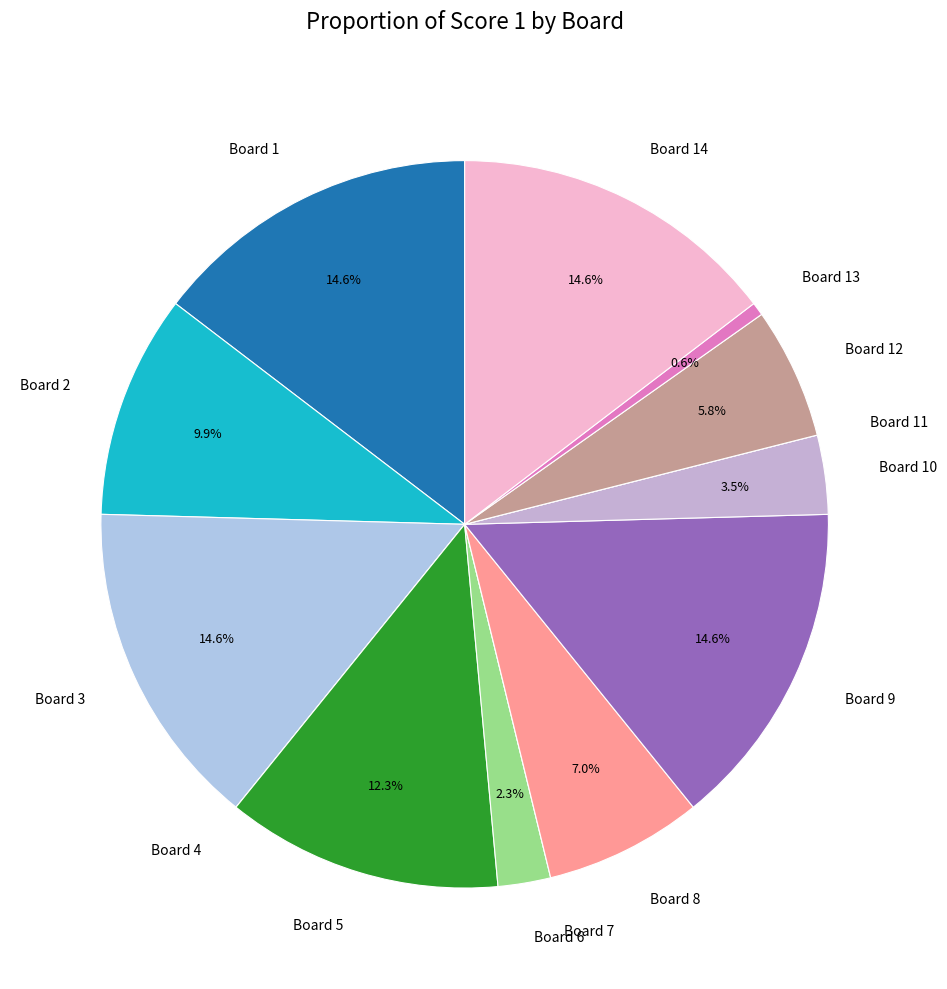

What portion of the pie excludes Board 12?

94.2%